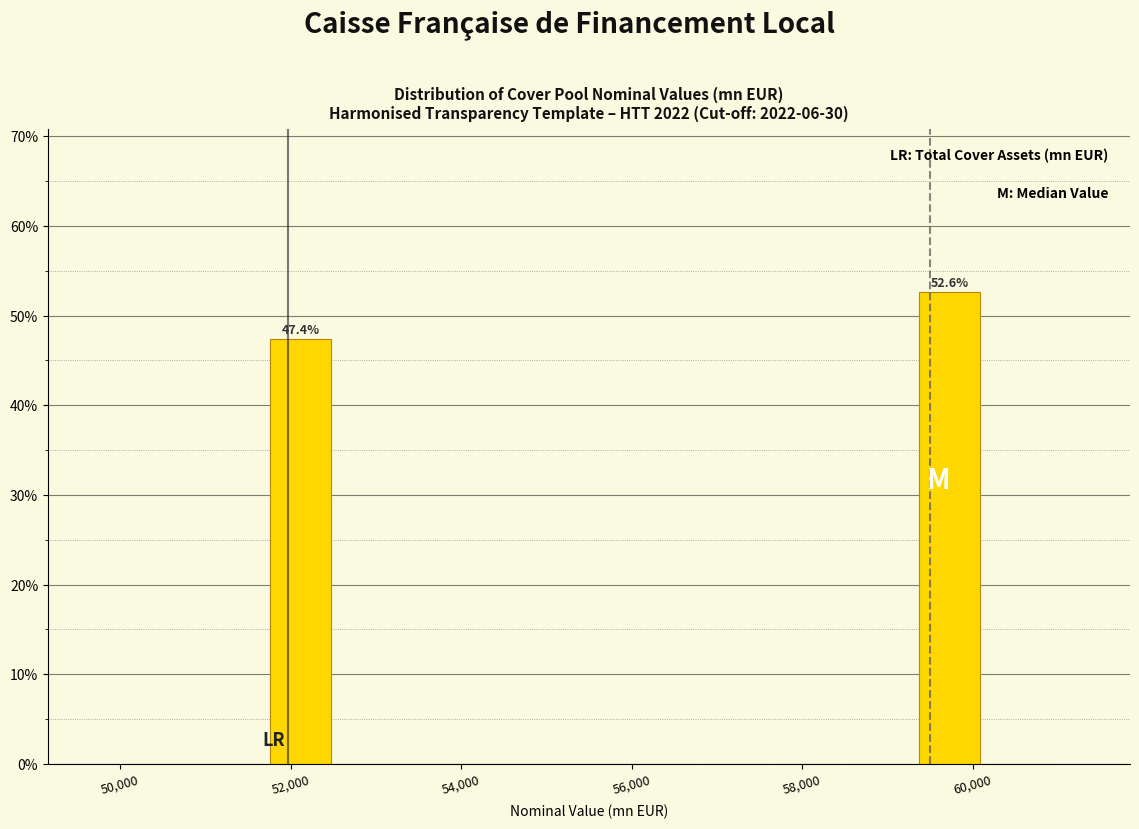

Over which range of the x-axis is the bar tallest?

59400 to 60200